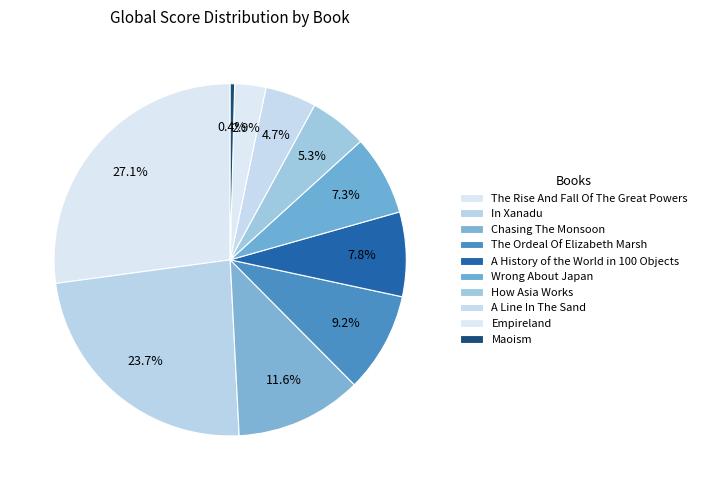

To the nearest percent, what portion does How Asia Works represent?

5%